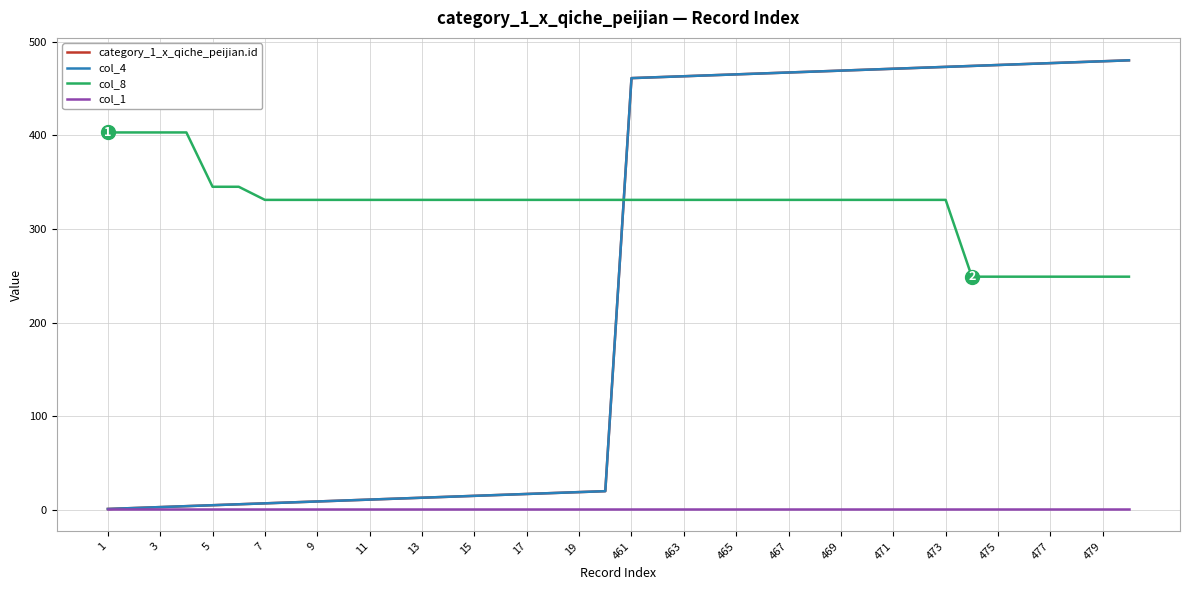

What is the sum of all col_8 values?

12982